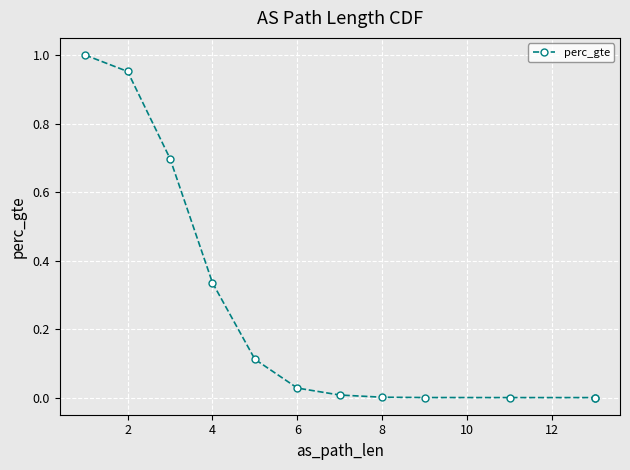

The chart shows a value of 1.2 at 2. True or false?

False